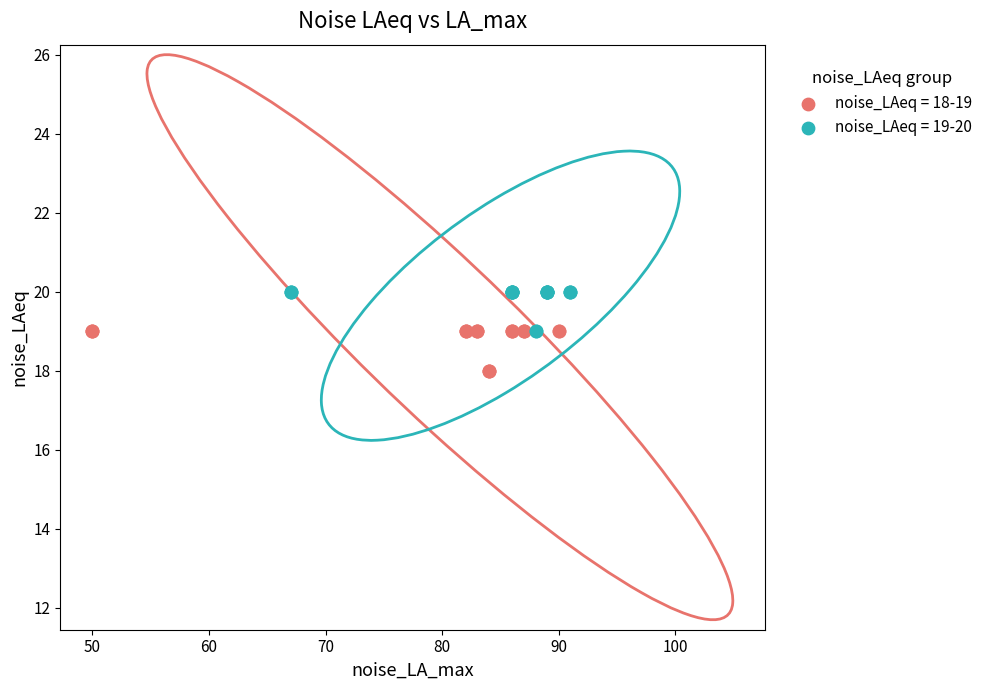

Which series reaches the minimum Y coordinate?

noise_LAeq = 18-19